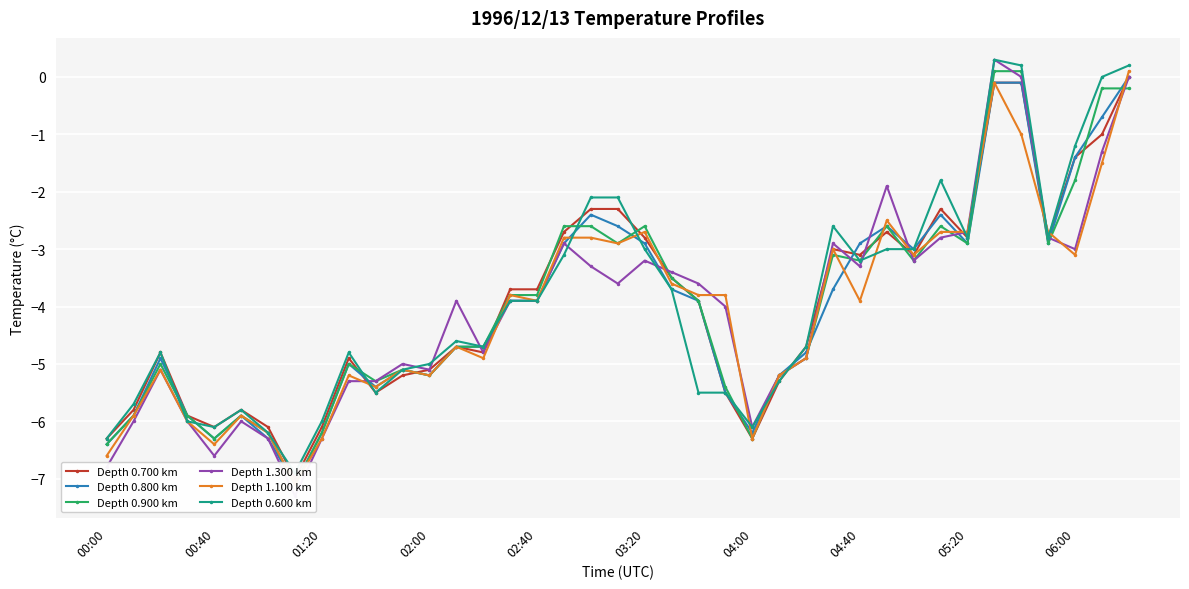

Is this an area chart (filled region under the line)?

No